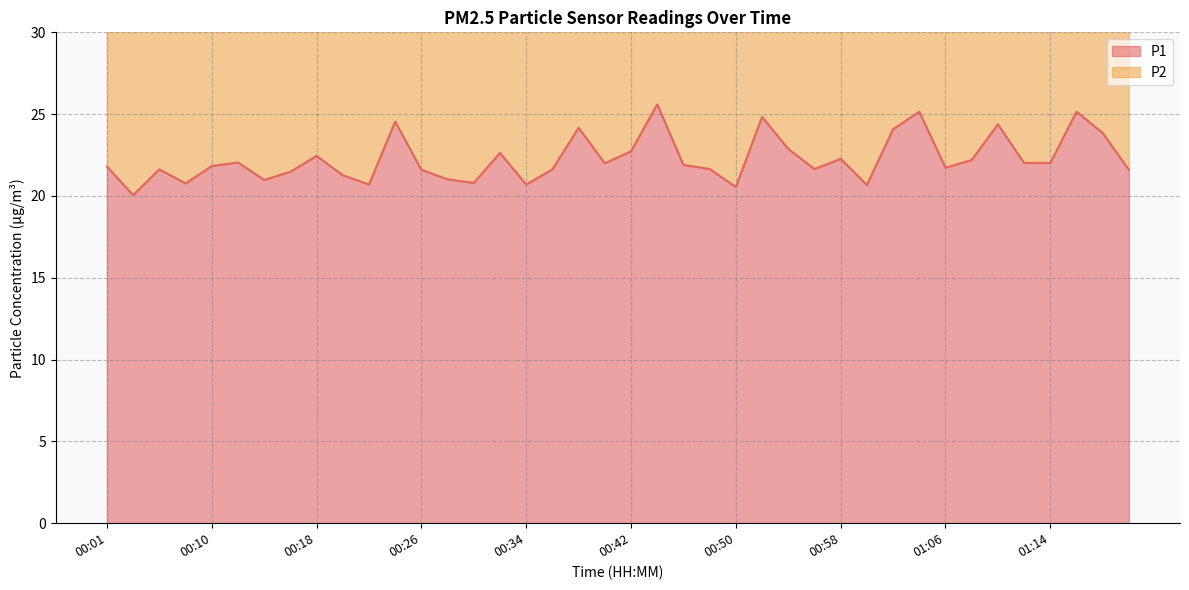

What is the change in value from 01:00 to 01:04?

+4.5